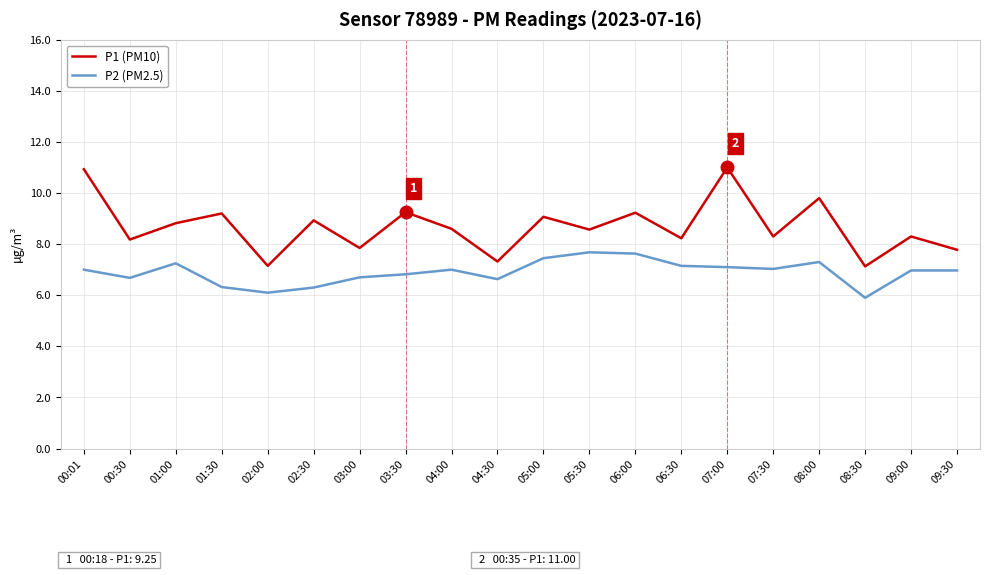

At how many categories does at least one series exceed 10?

2